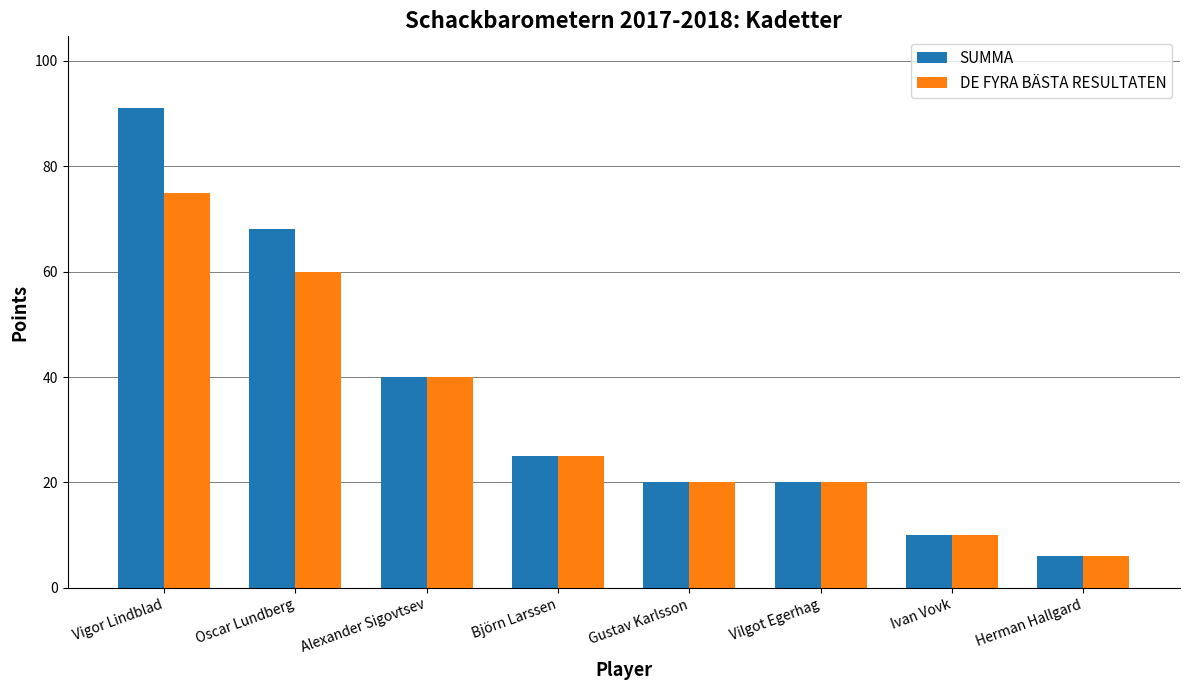

How many data points in SUMMA are less than 25?

4